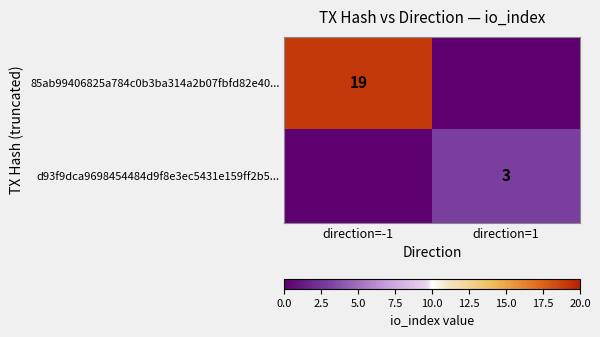

The 85ab99406825a784c0b3ba314a2b07fbfd82e40... series shows 4 at direction=-1. True or false?

False